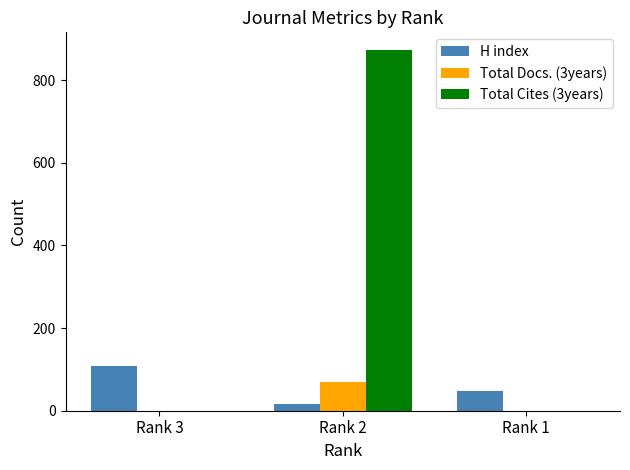

Is it true that Total Docs. (3years) equals 69 at Rank 2?

True